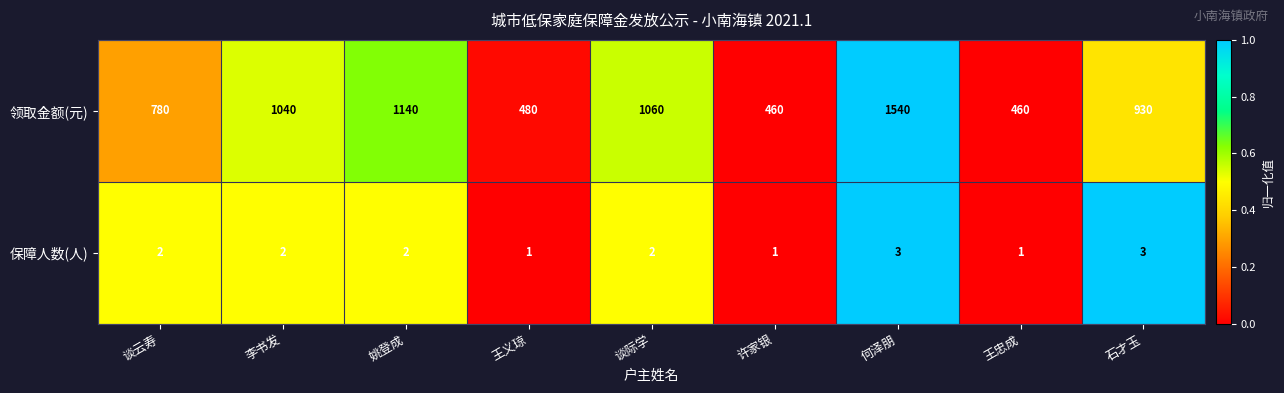

At which label is 领取金额(元) closest to 1000?

李书发